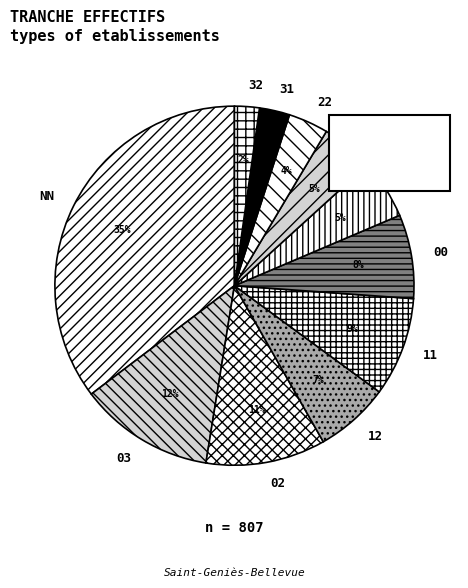

To the nearest percent, what percentage of the pie is 31?

3%